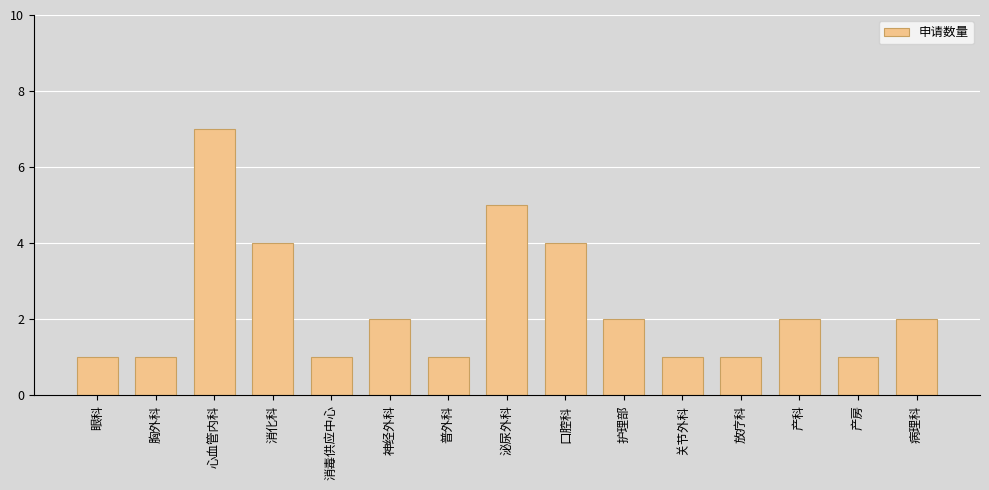

Which has a higher value, 放疗科 or 神经外科?

神经外科